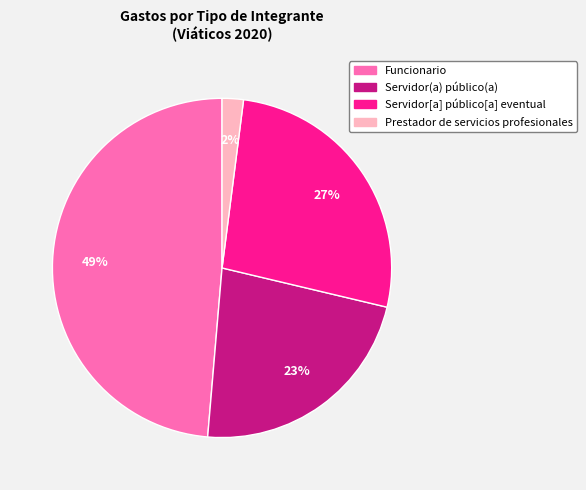

Which slice is the largest?

Funcionario